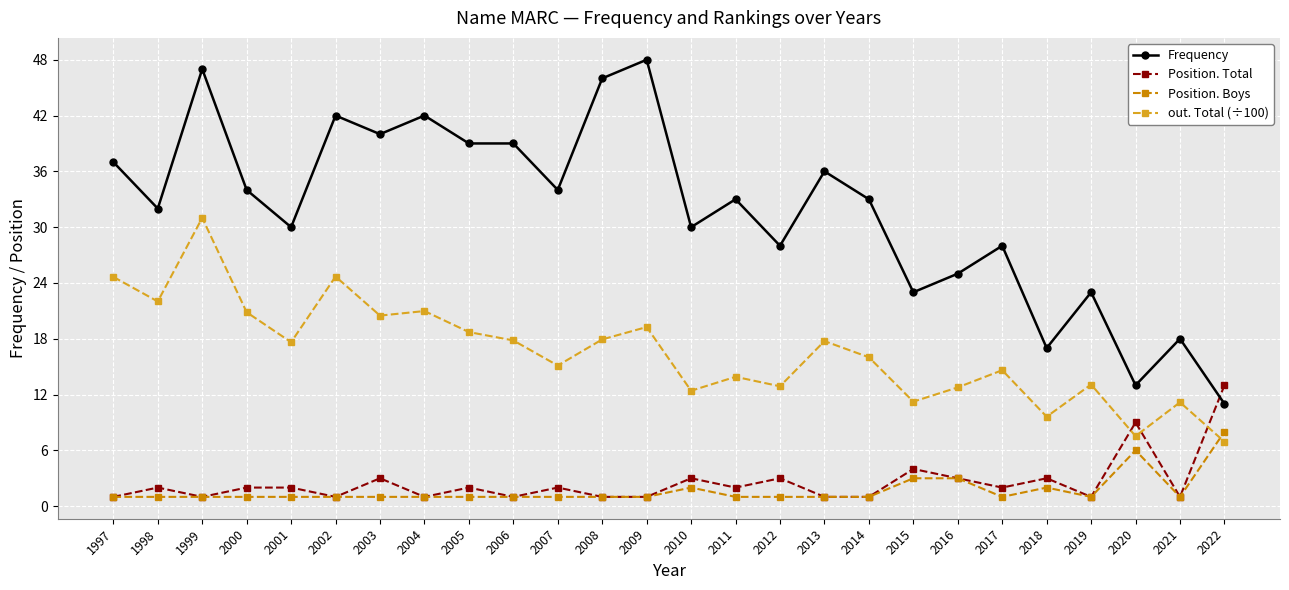

What are all the series names shown in the legend?

Frequency, Position. Total, Position. Boys, out. Total (÷100)